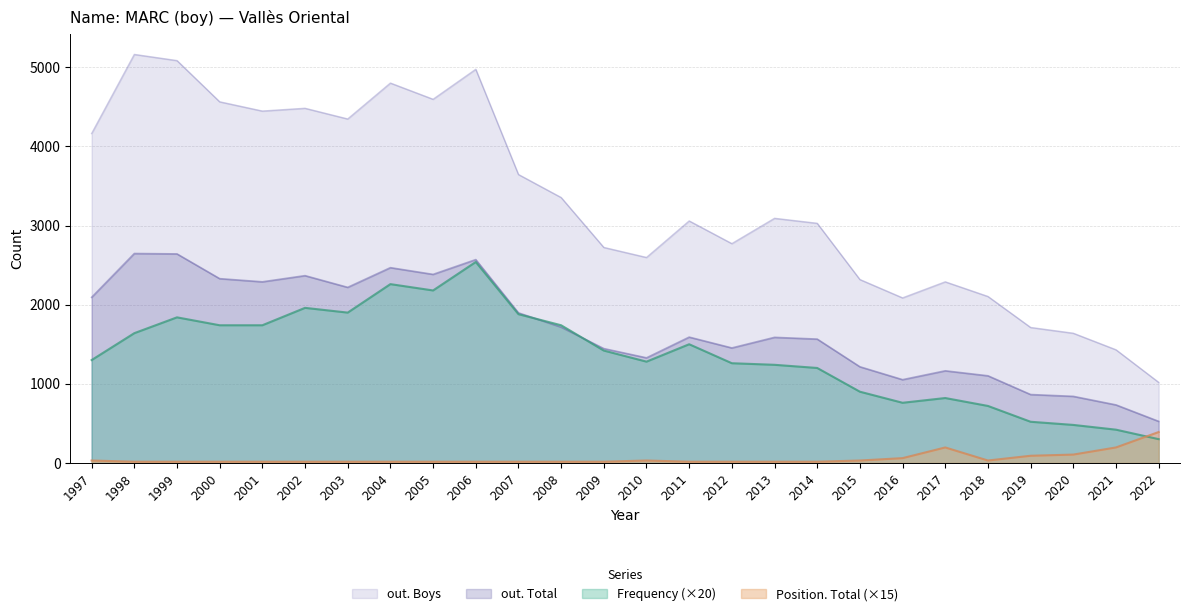

What is the highest value of the out. Boys series?

5164